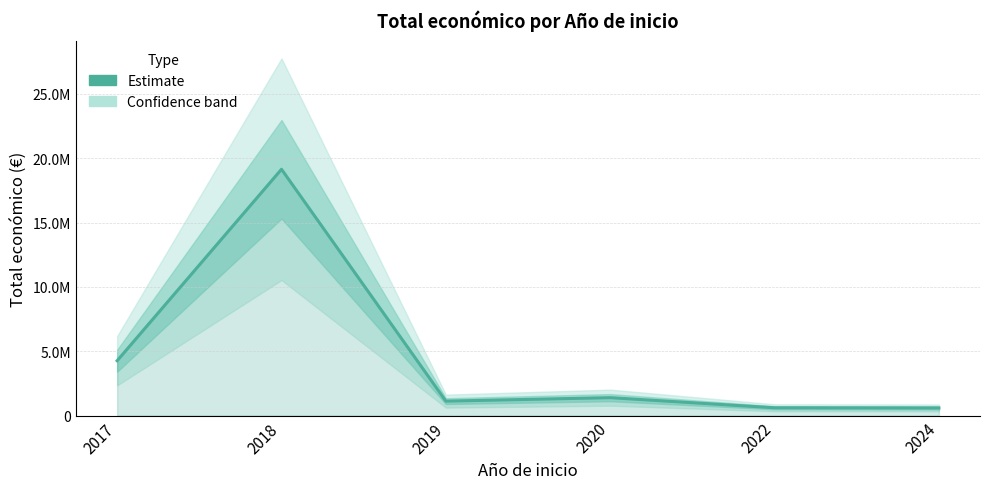

What is the ratio of the value at 2018 to the value at 2019?

17.1